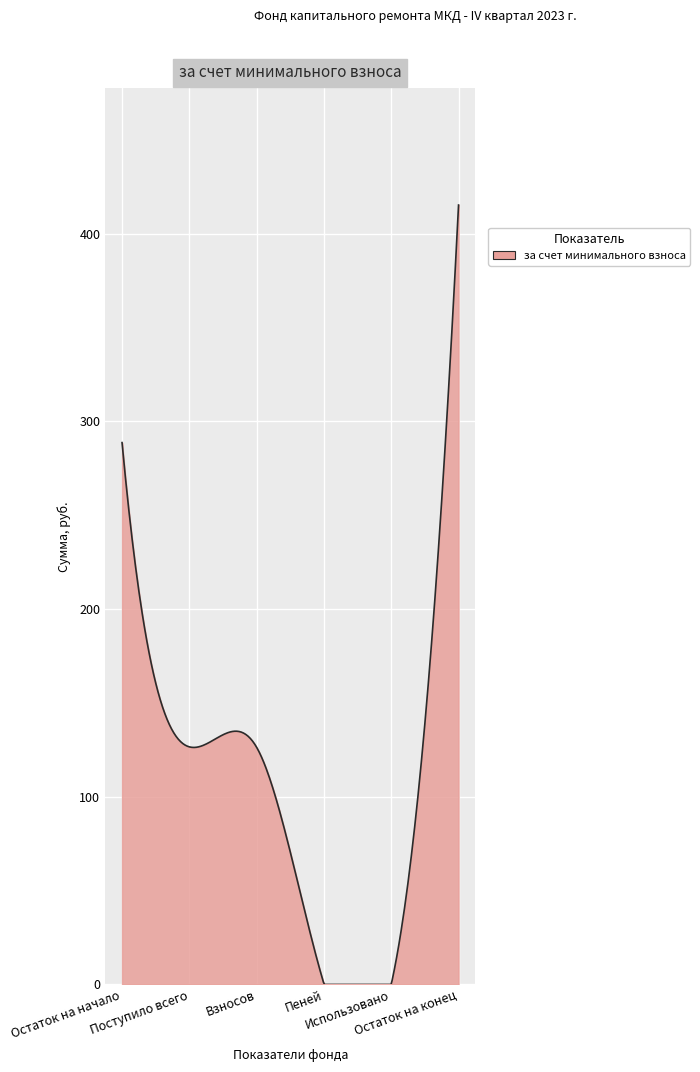

What is the difference between the maximum and minimum values?

415.3